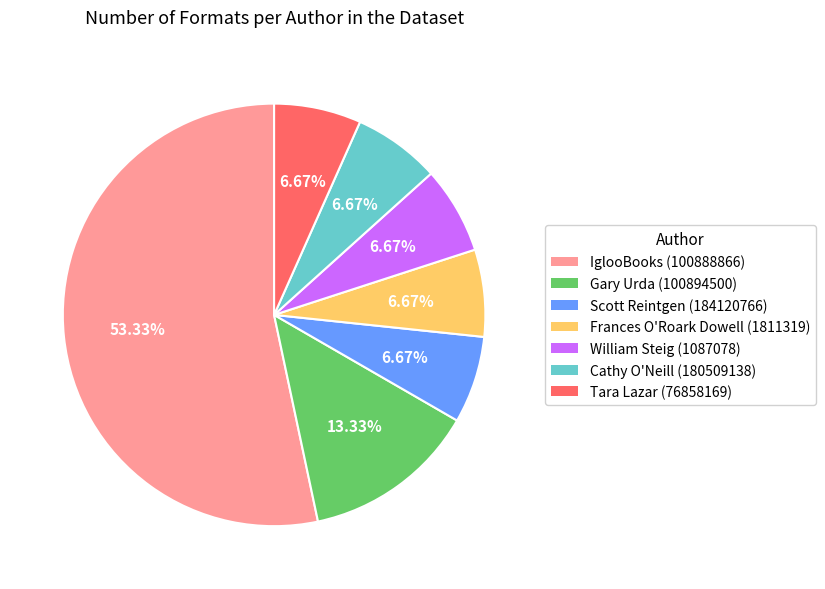

Which category has the biggest portion of the pie?

IglooBooks (100888866)